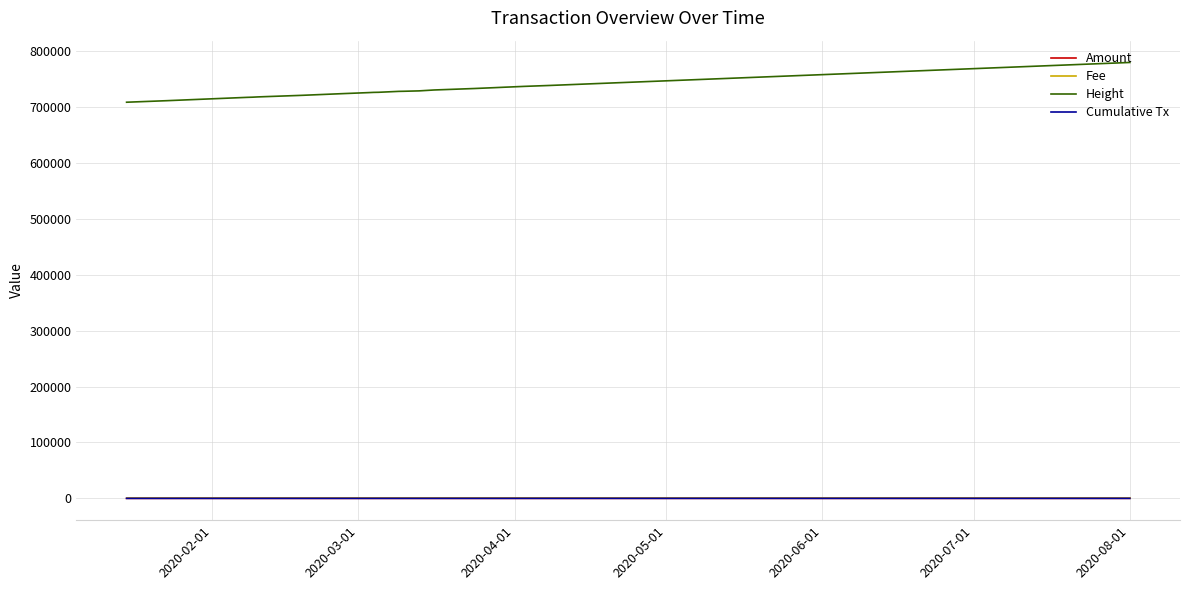

Which series has the largest range (max minus min)?

Height